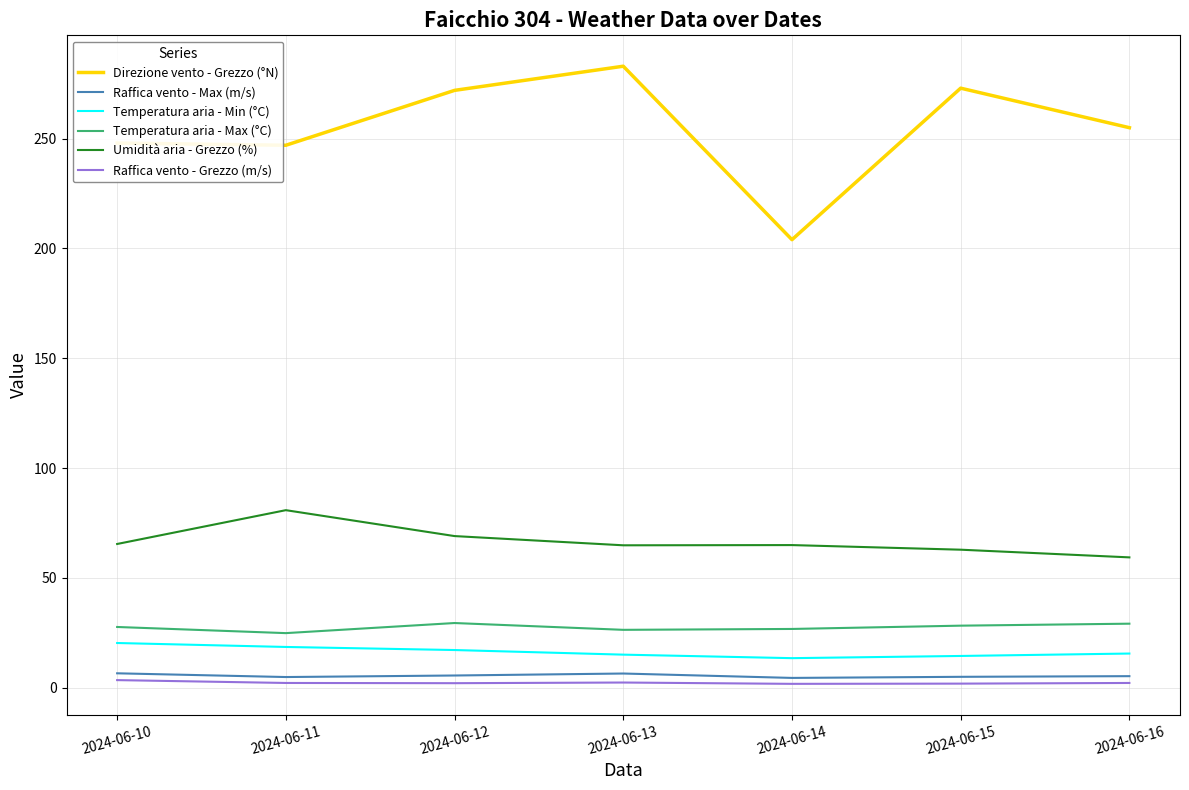

What are all the series names shown in the legend?

Direzione vento - Grezzo (°N), Raffica vento - Max (m/s), Temperatura aria - Min (°C), Temperatura aria - Max (°C), Umidità aria - Grezzo (%), Raffica vento - Grezzo (m/s)